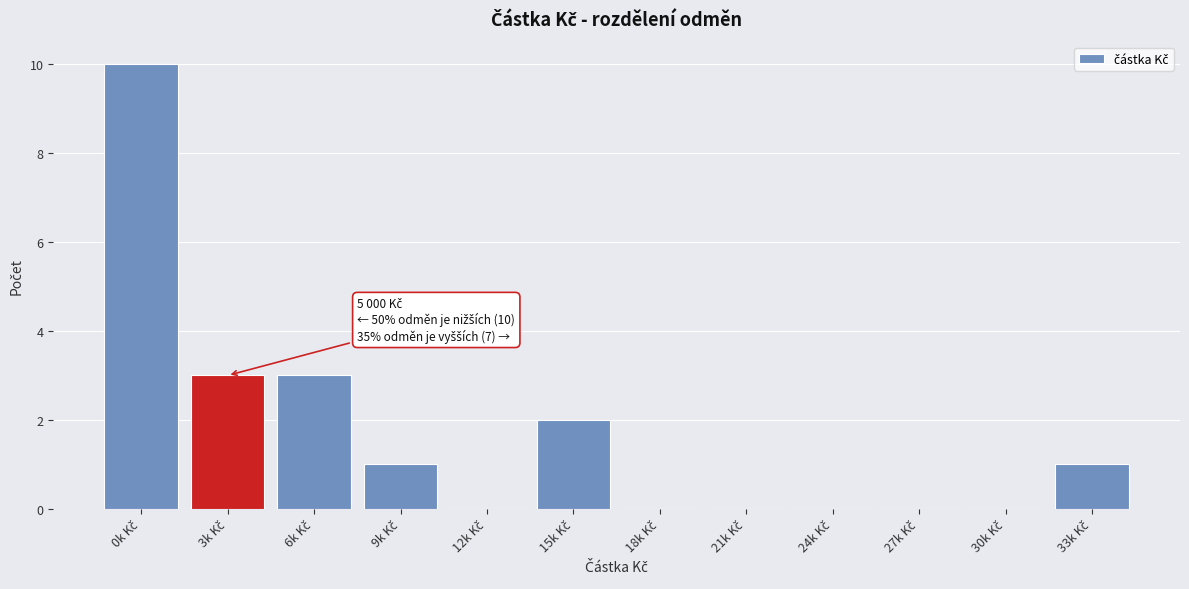

What is the greatest value displayed?

10